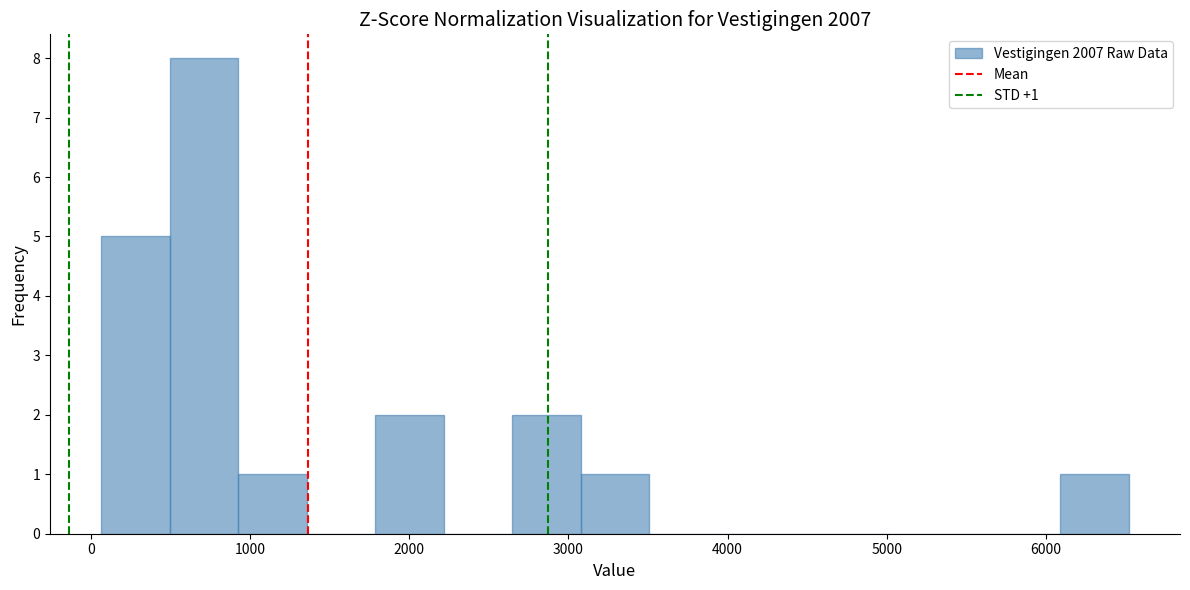

Over which range of the x-axis is the bar tallest?

500 to 900